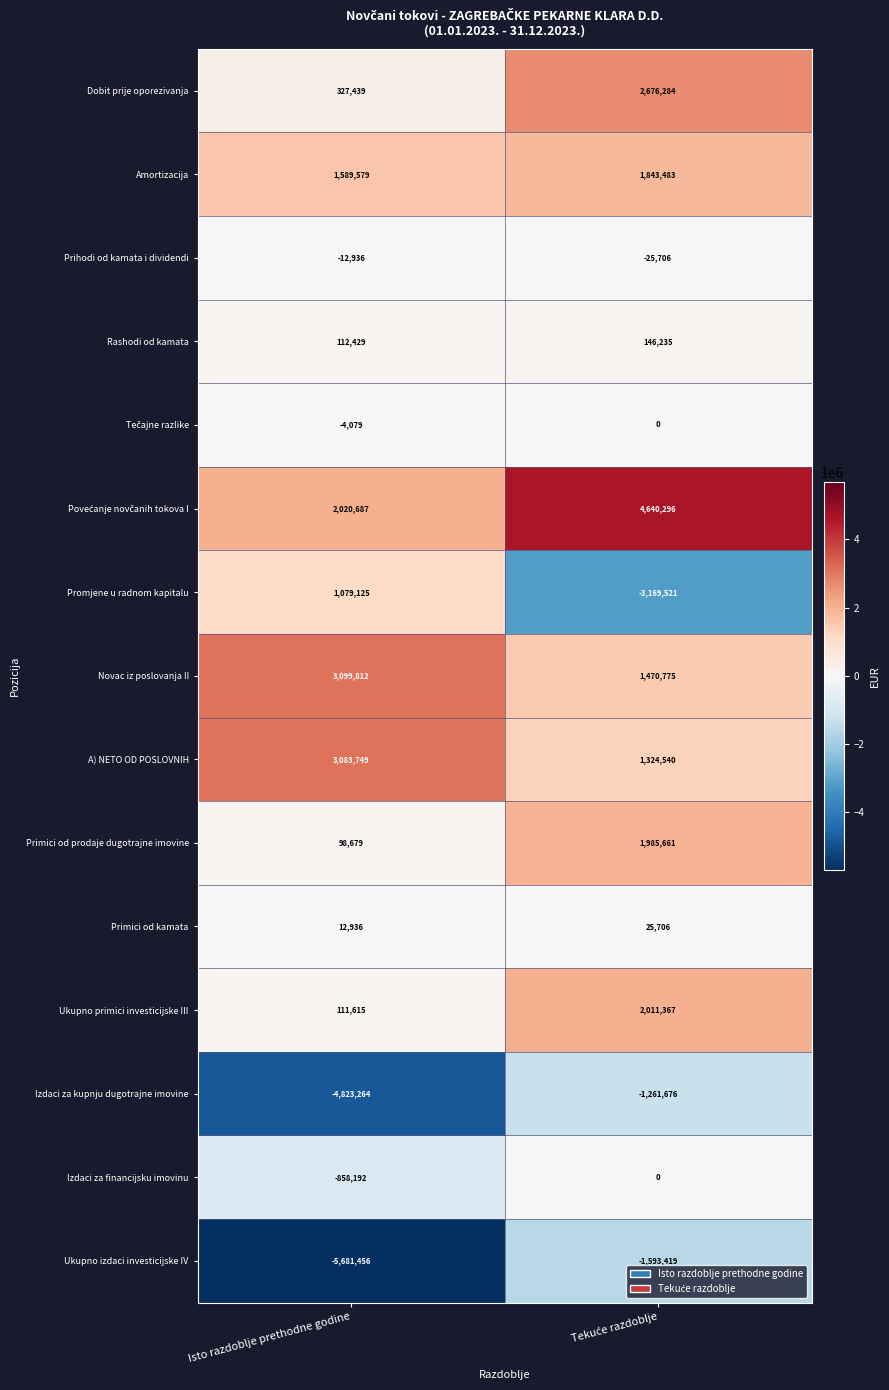

What is the difference between the maximum and minimum values in the Izdaci za kupnju dugotrajne imovine series?

3561588